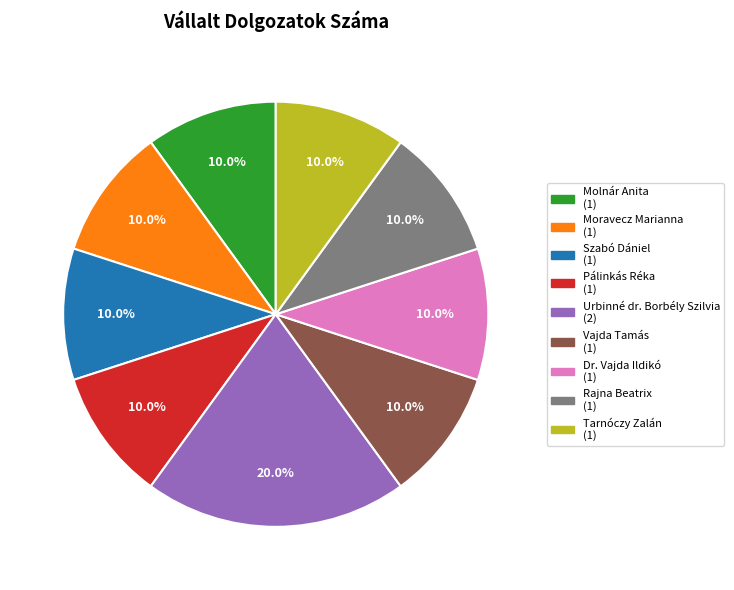

How many segments does this pie chart have?

9